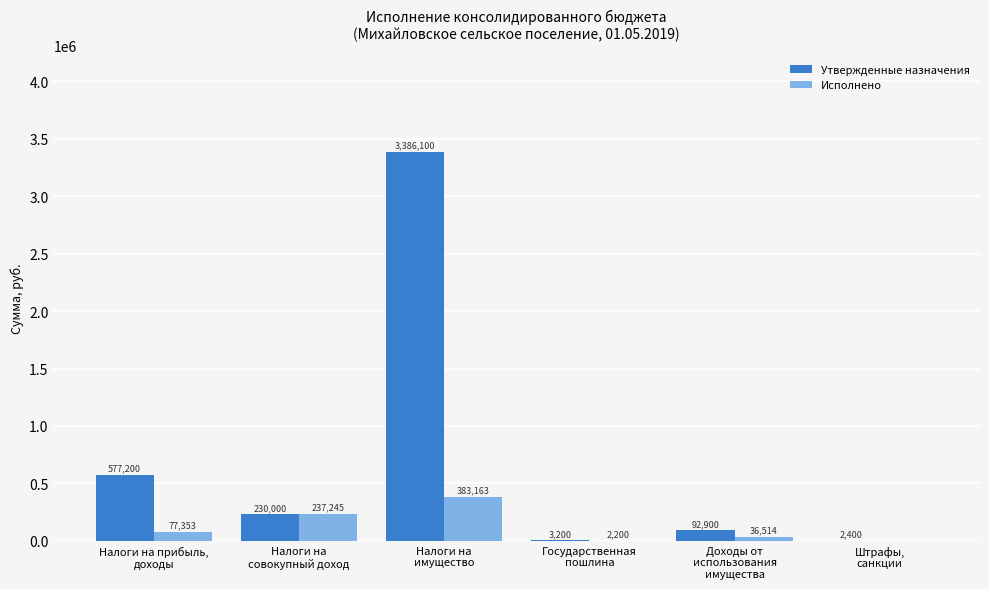

What is the maximum value shown in the chart?

3386100.0